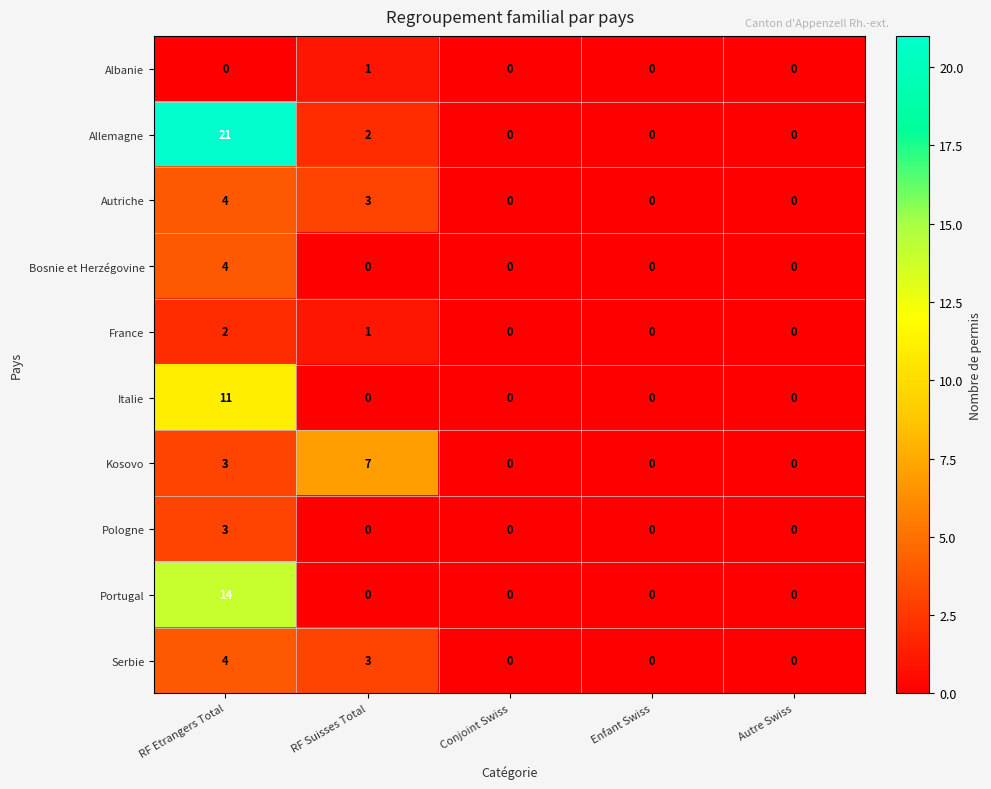

What is the difference between the maximum and minimum values in the Pologne series?

3